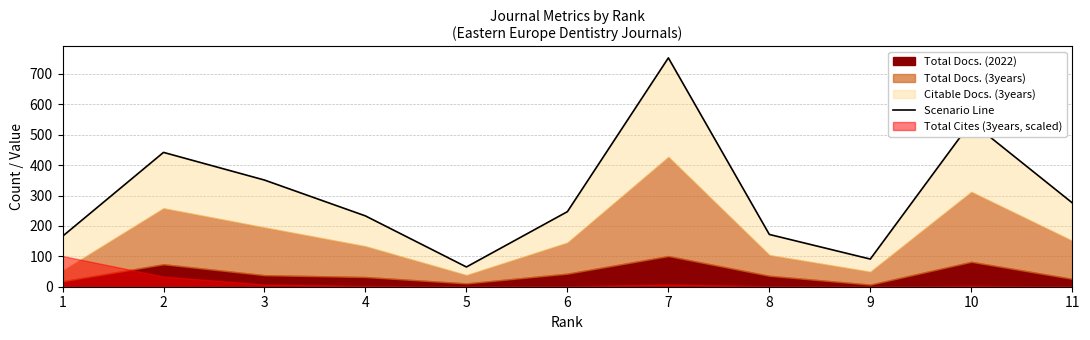

How many lines are shown in the chart?

1